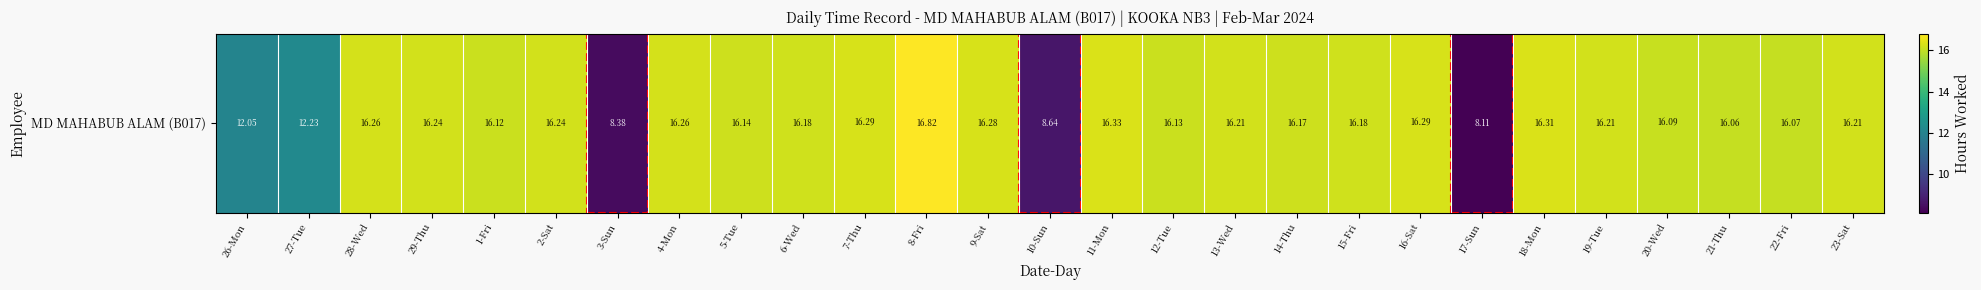

What is the smallest value displayed?

8.1